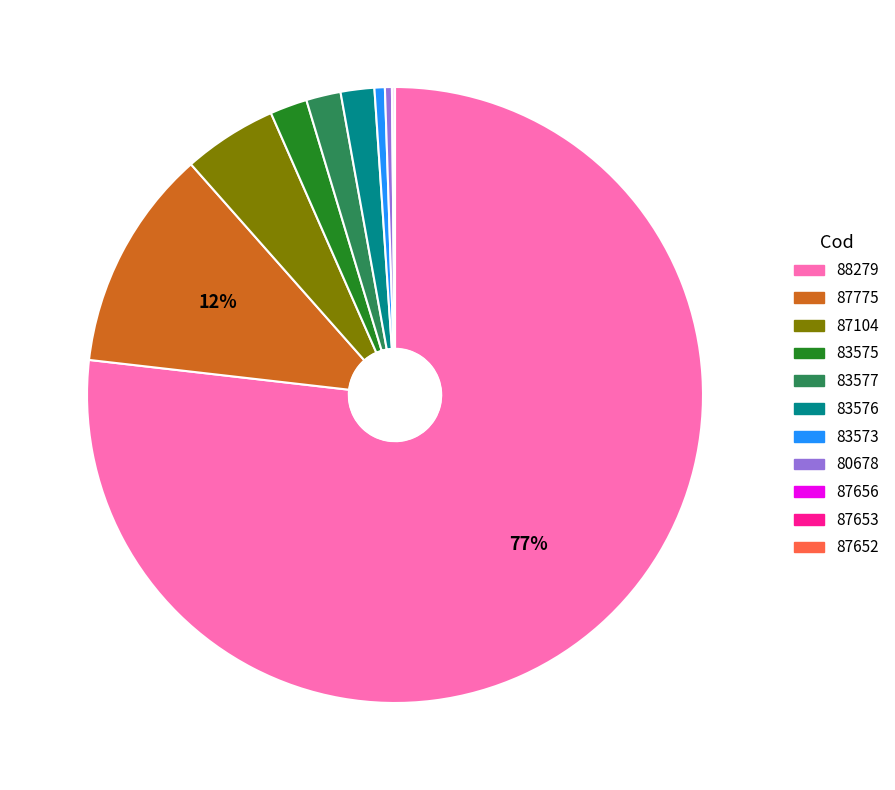

Is it true that 88279 is 77% of the pie?

True